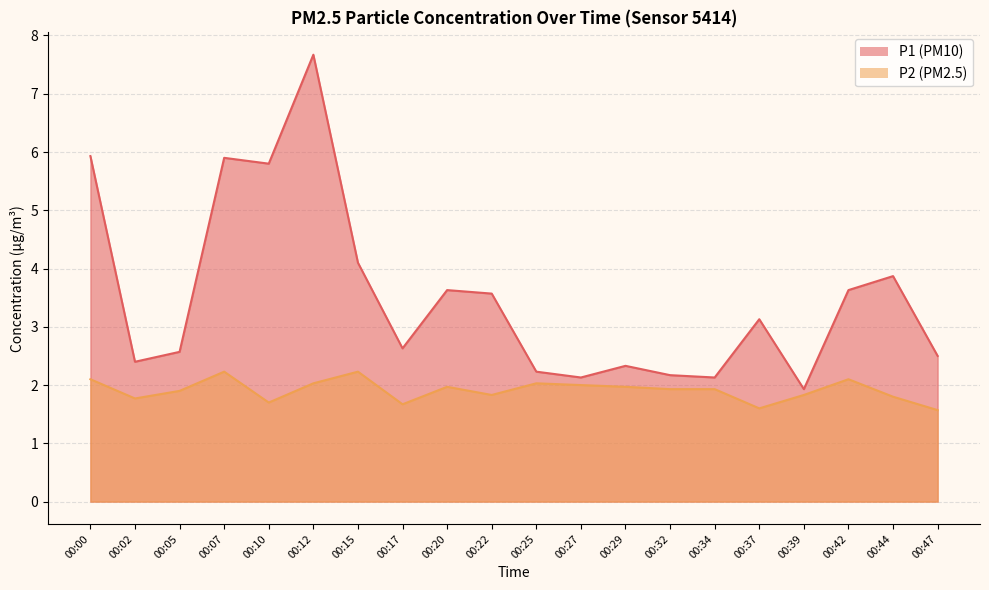

What is the smallest value displayed?

1.6